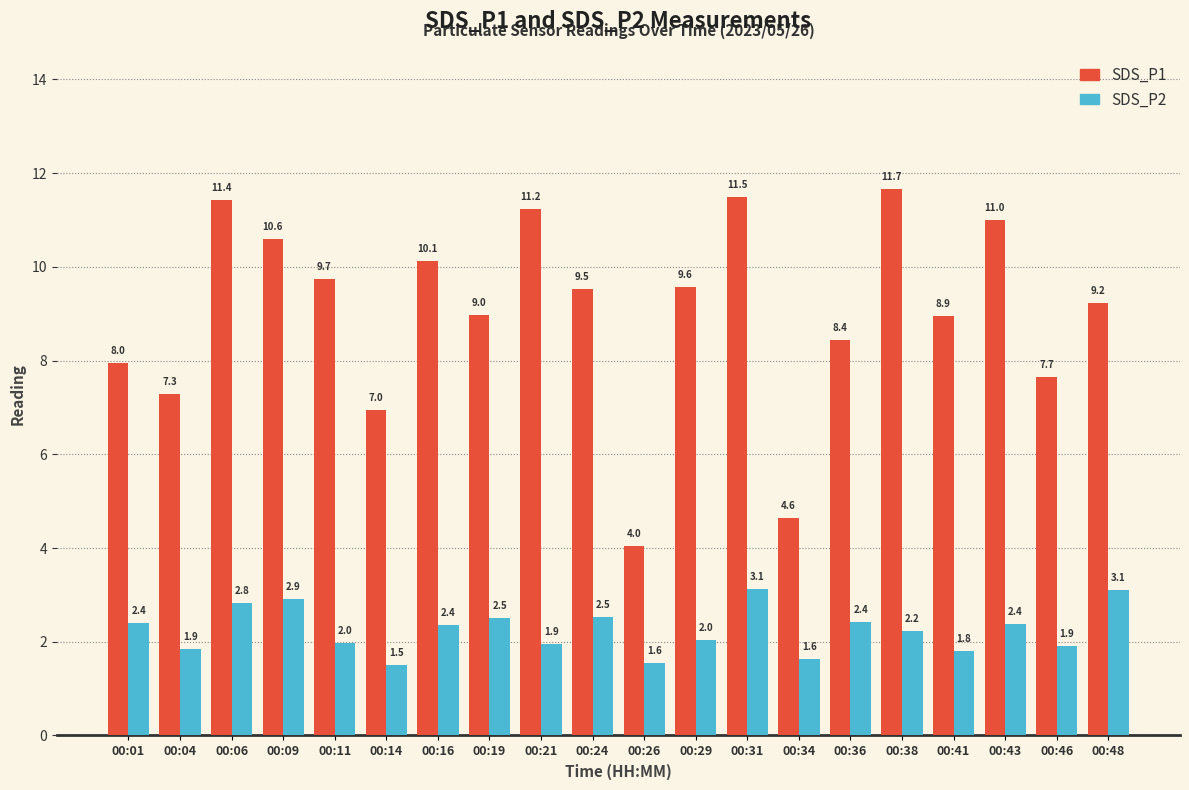

What are all the series names shown in the legend?

SDS_P1, SDS_P2